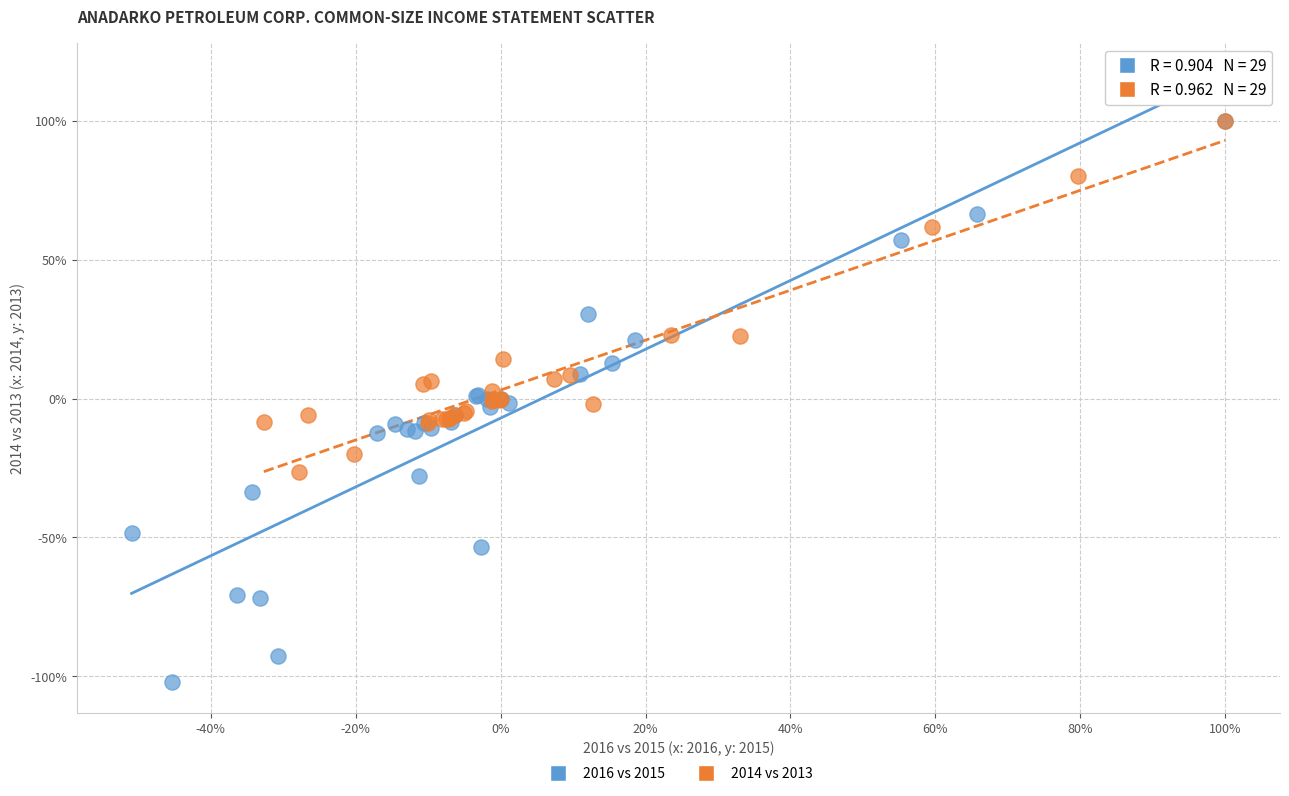

What are all the series names shown in the legend?

2016 vs 2015, 2014 vs 2013